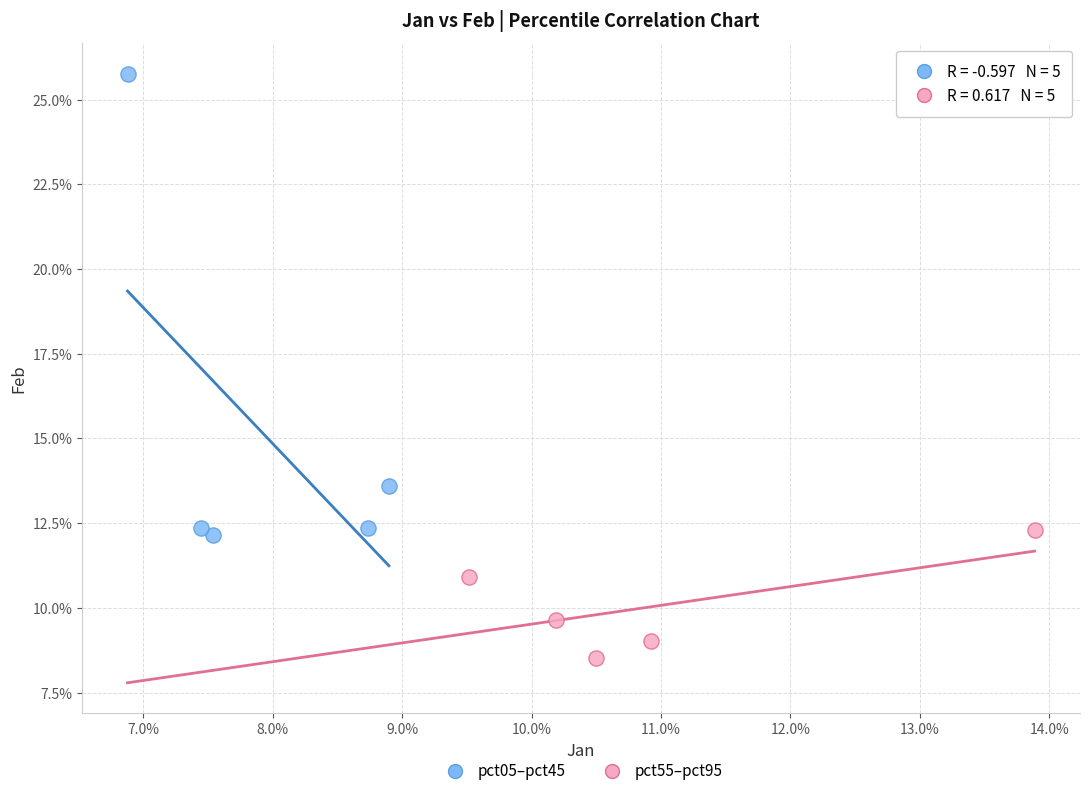

Which series reaches the maximum Y coordinate?

pct05–pct45